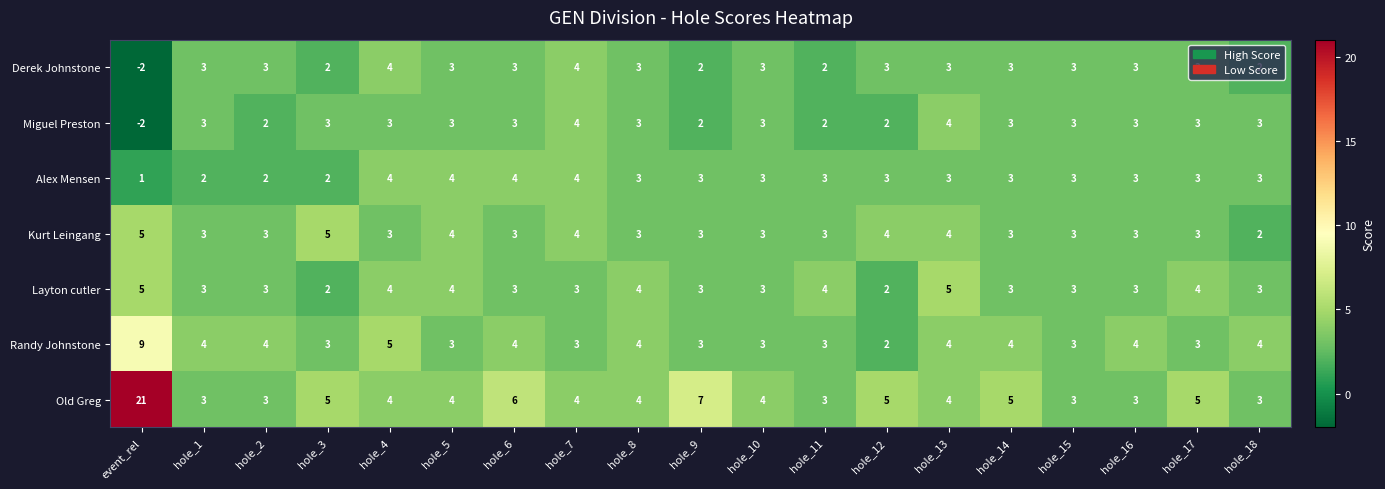

True or false: Alex Mensen has a value of 6 at hole_5.

False